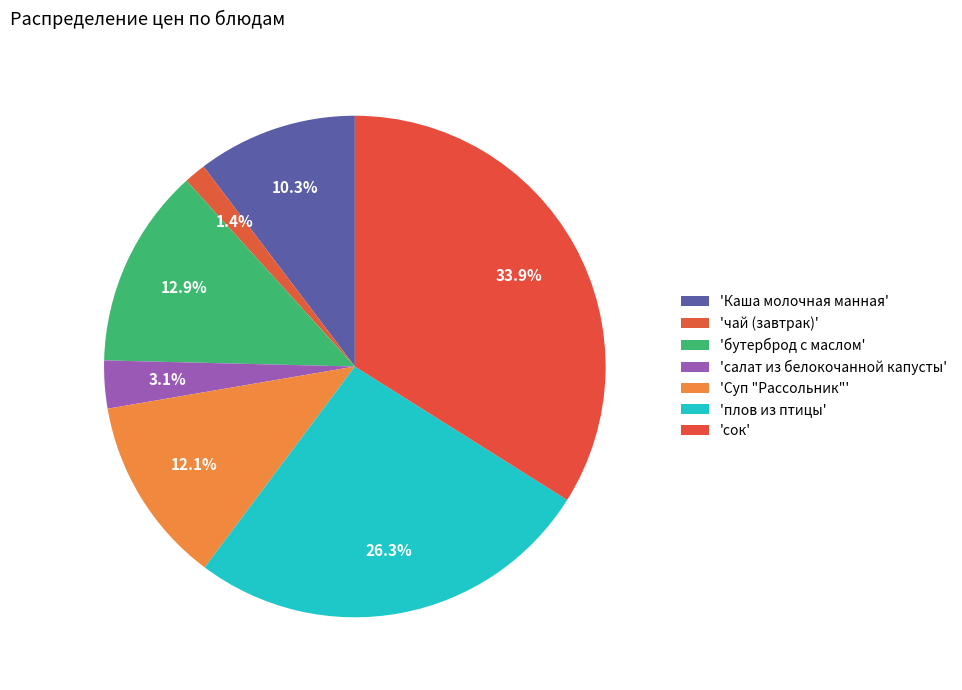

Rank the categories by value from lowest to highest.

чай (завтрак), салат из белокочанной капусты, Каша молочная манная, Суп "Рассольник", бутерброд с маслом, плов из птицы, сок